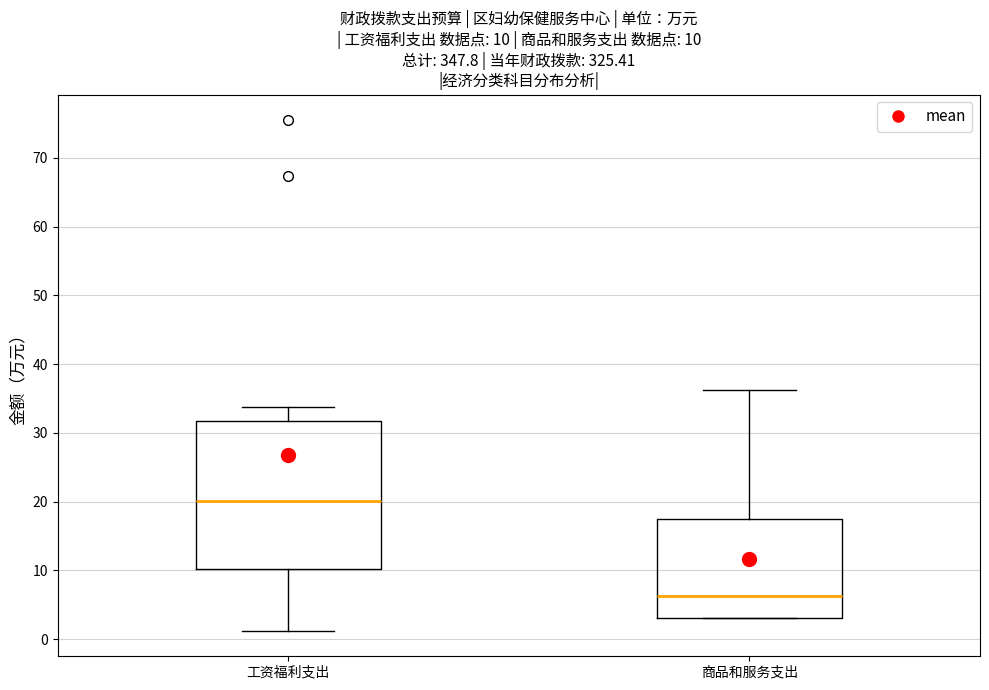

Which box is the tallest, from its lower edge to its upper edge?

工资福利支出